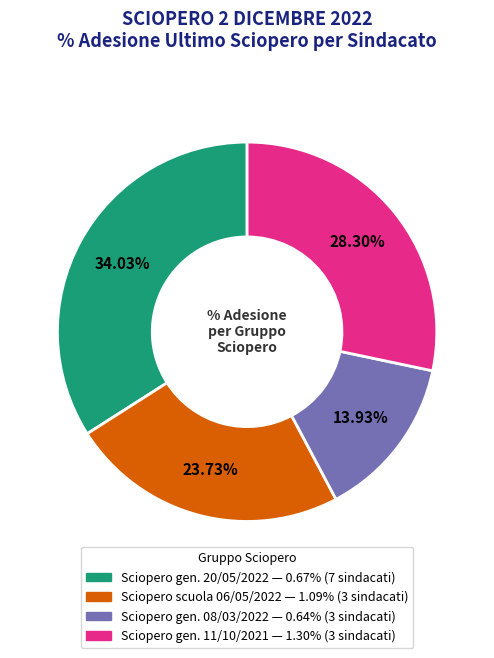

Is there a majority slice in this chart?

No